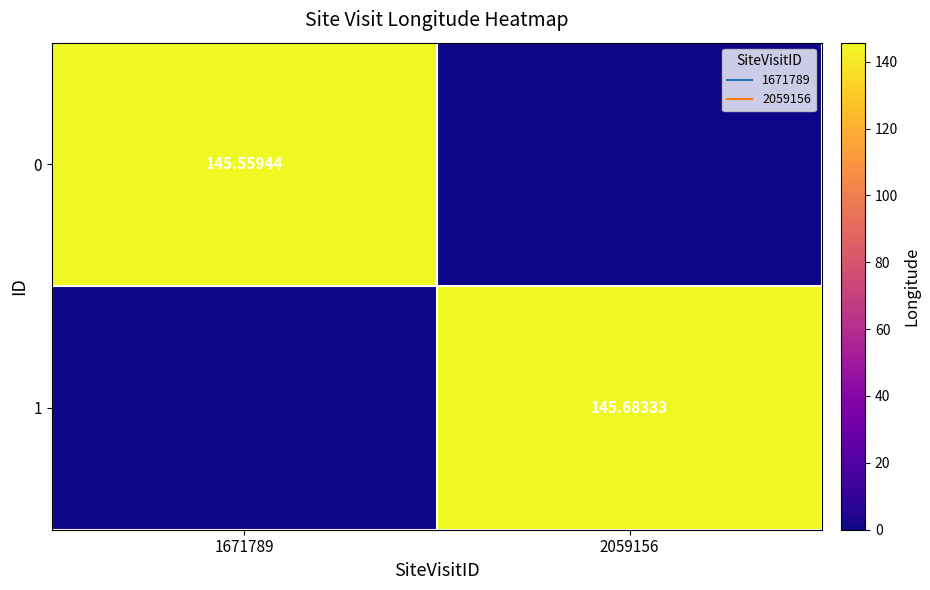

How many distinct data groups are displayed?

2